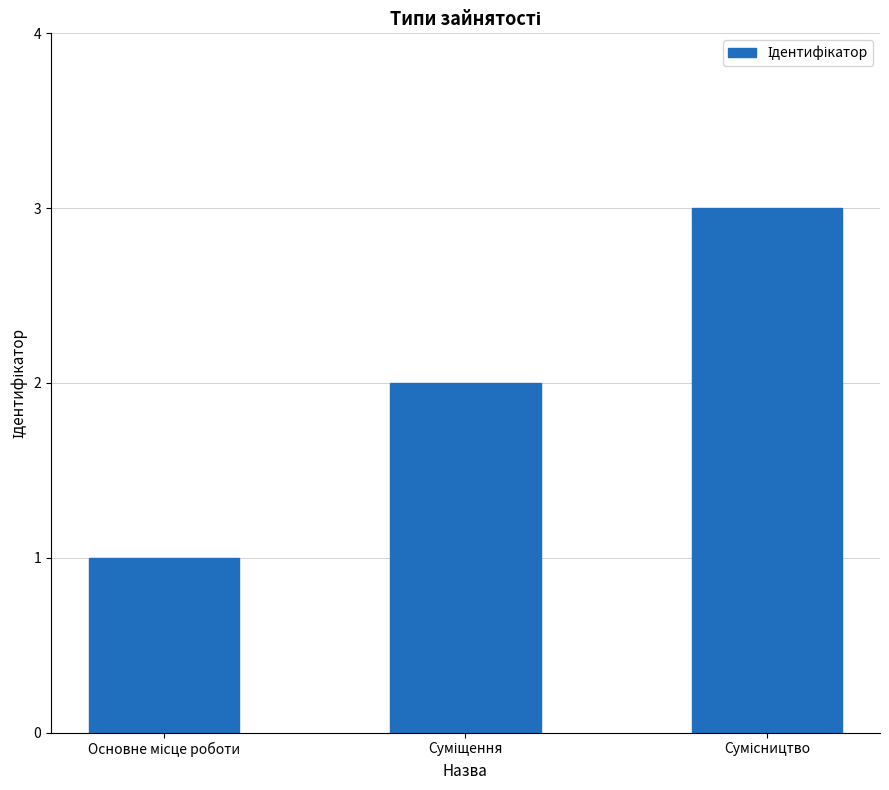

What is the greatest value displayed?

3